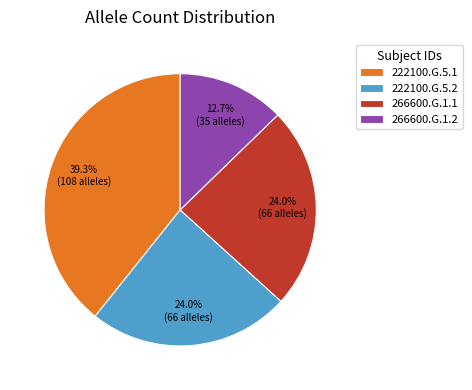

Which slice is the largest?

222100.G.5.1